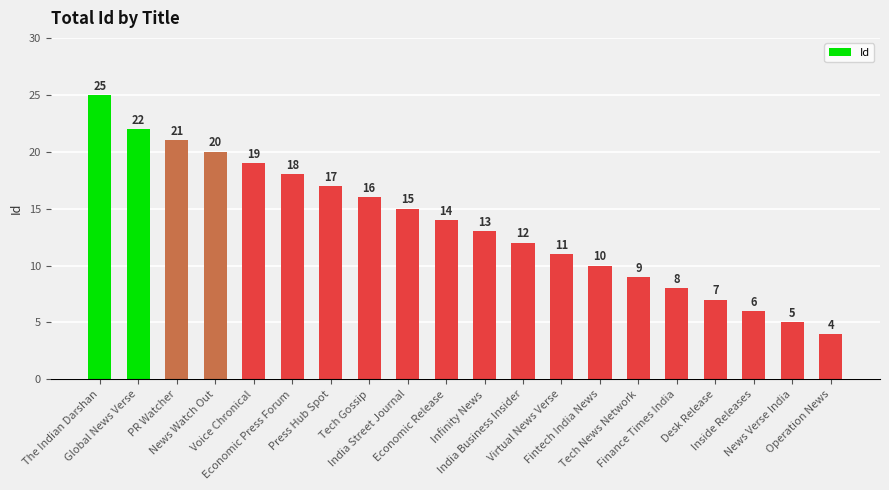

What is the greatest value displayed?

25